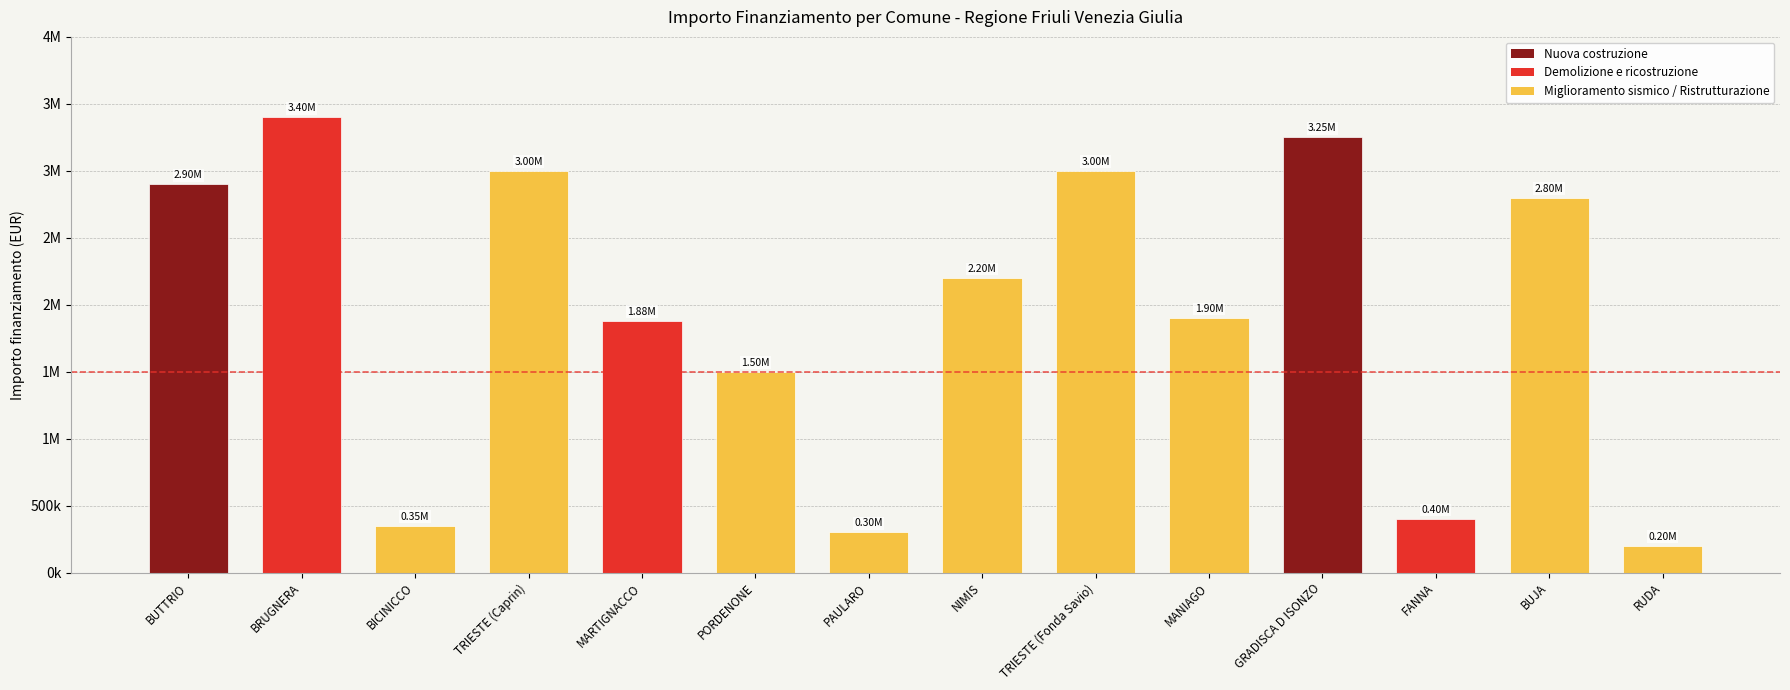

List the labels in order of value, smallest first.

RUDA, PAULARO, BICINICCO, FANNA, PORDENONE, MARTIGNACCO, MANIAGO, NIMIS, BUJA, BUTTRIO, TRIESTE (Caprin), TRIESTE (Fonda Savio), GRADISCA D ISONZO, BRUGNERA